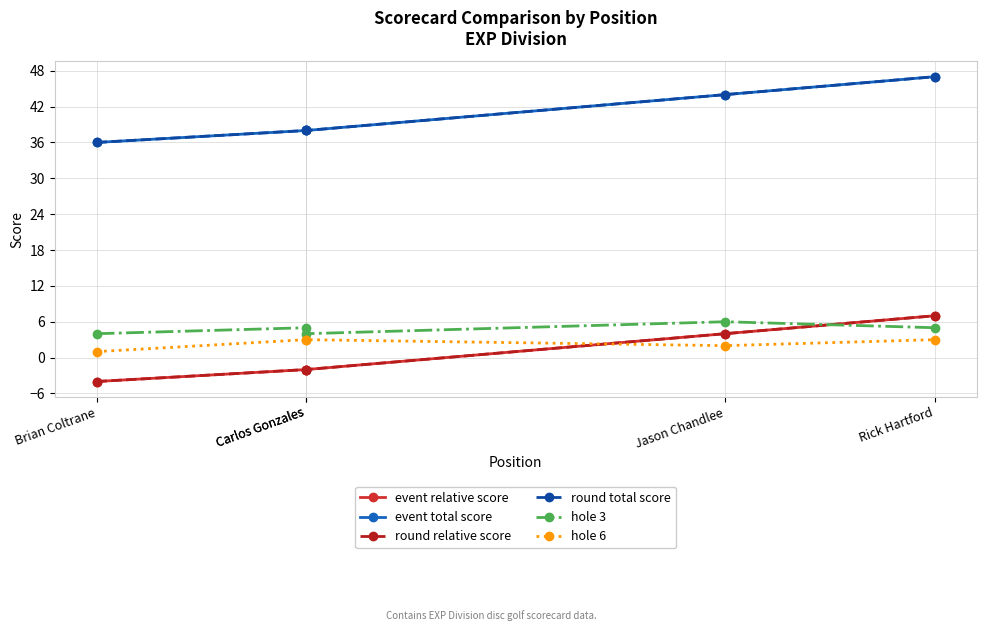

How many distinct data groups are displayed?

6